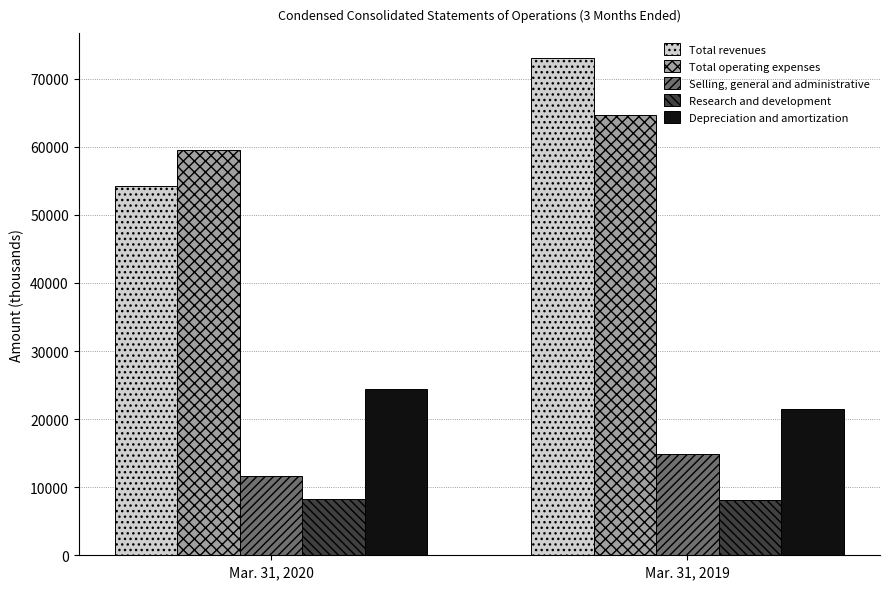

At Mar. 31, 2020, list the series in order from smallest to largest.

Research and development, Selling, general and administrative, Depreciation and amortization, Total revenues, Total operating expenses